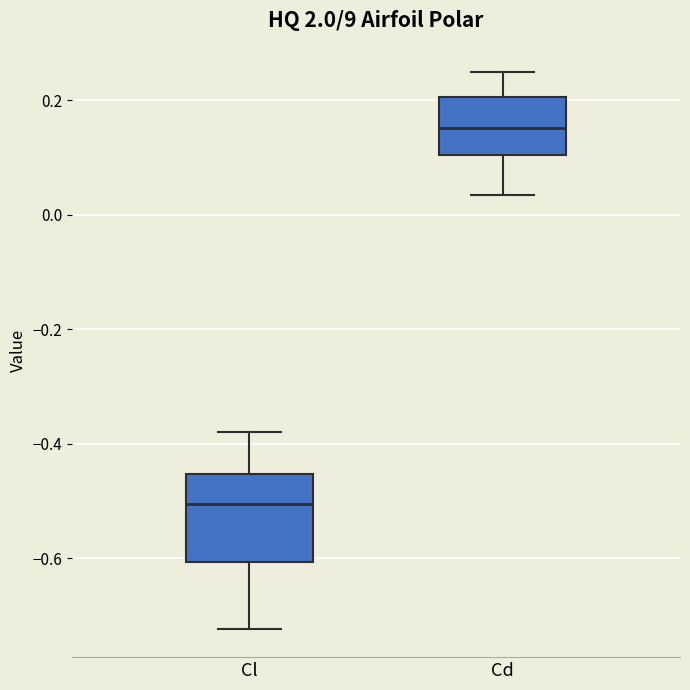

Reading left to right, read every box against the y-axis: the position of its median line, the range the box covers, and the ends of its whiskers. The values are not printed on the chart, so give them approximately, as read against the axis.

Cl: median -0.50, box -0.60 to -0.46, whiskers -0.72 to -0.38
Cd: median 0.16, box 0.10 to 0.20, whiskers 0.04 to 0.24